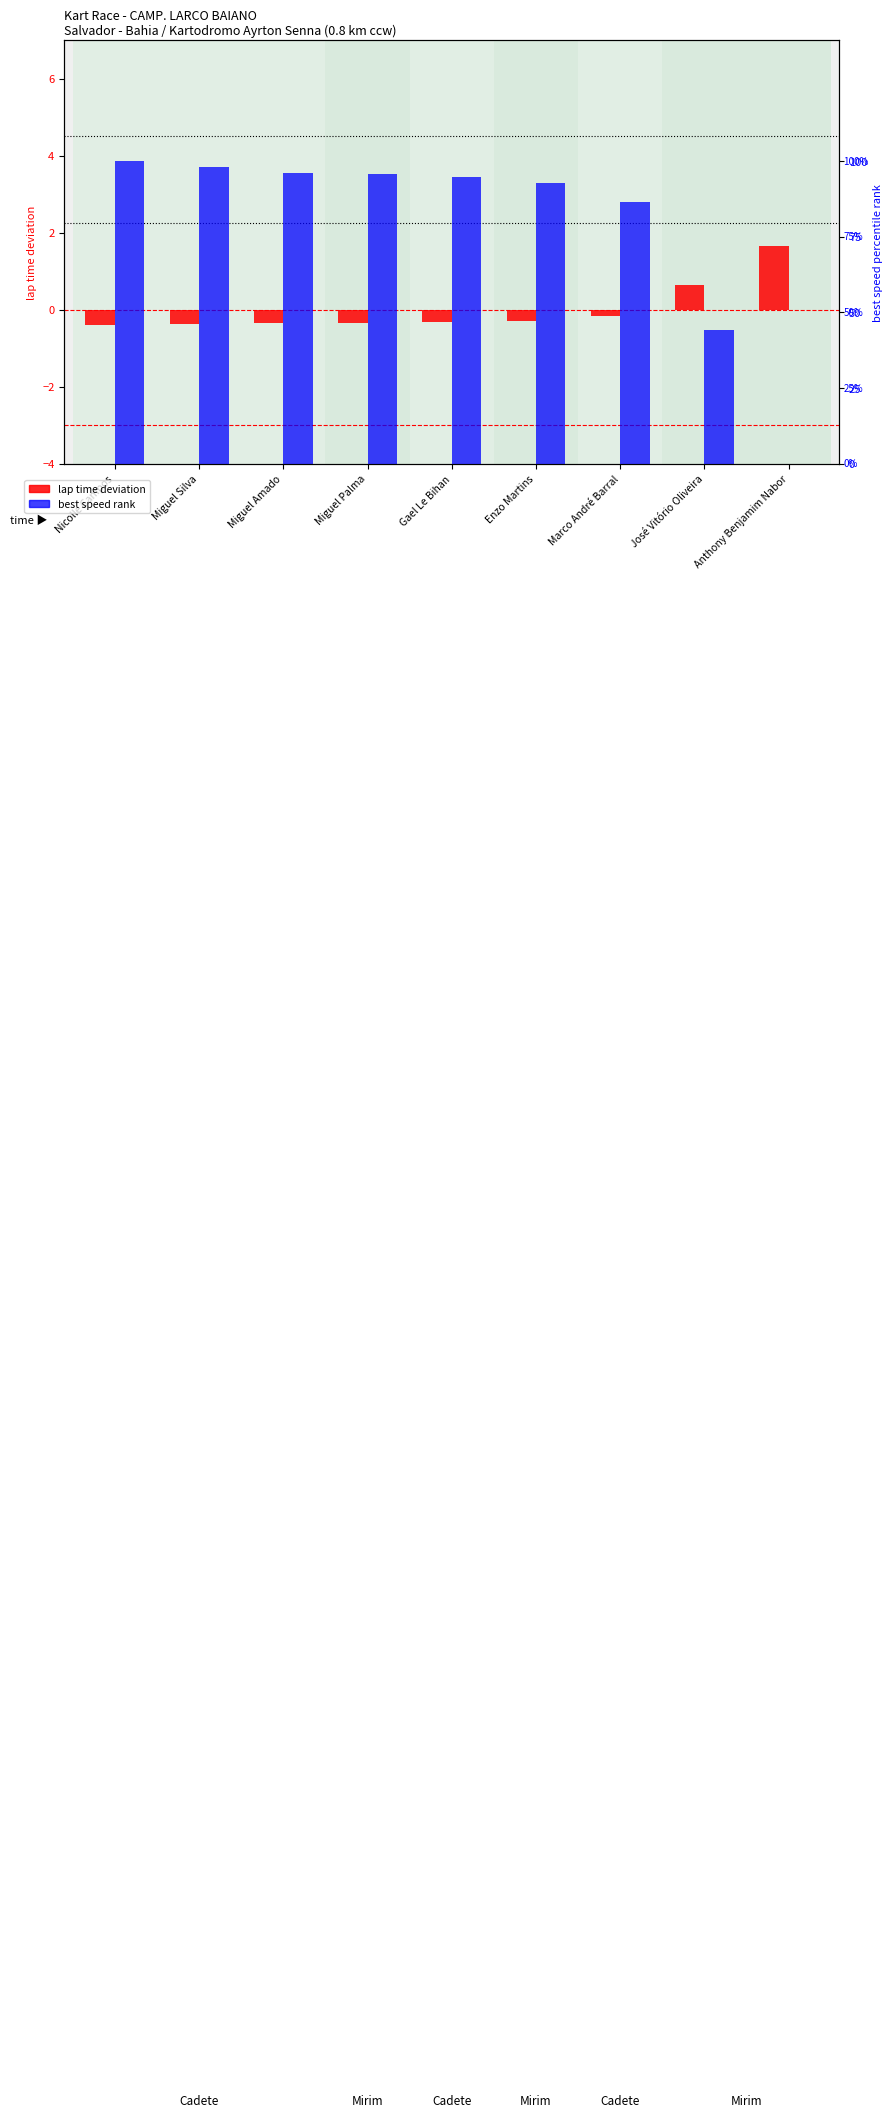

What is the average value of the best speed rank series?

78.6